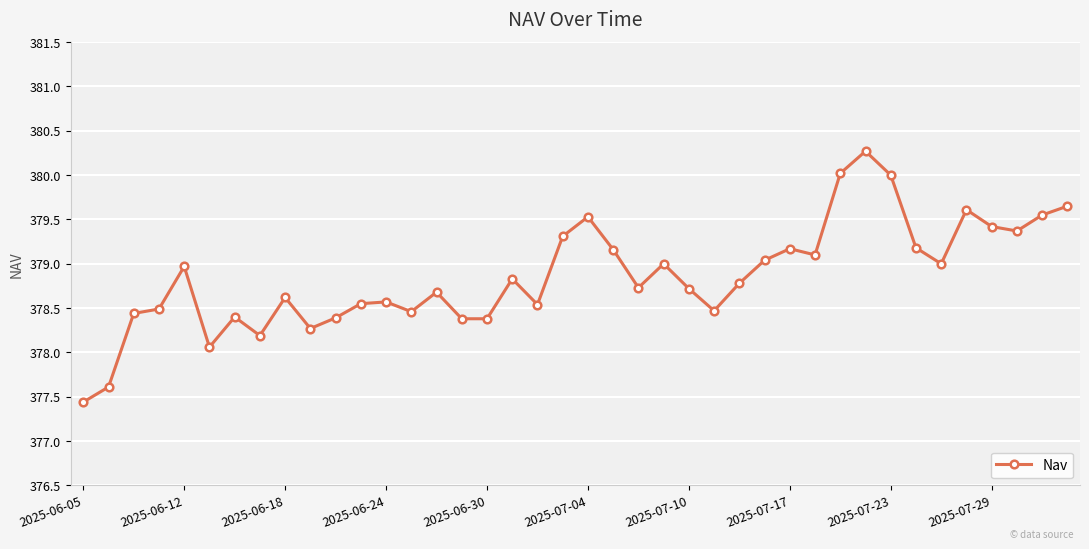

True or false: the data has more than 0 interior local peaks.

True